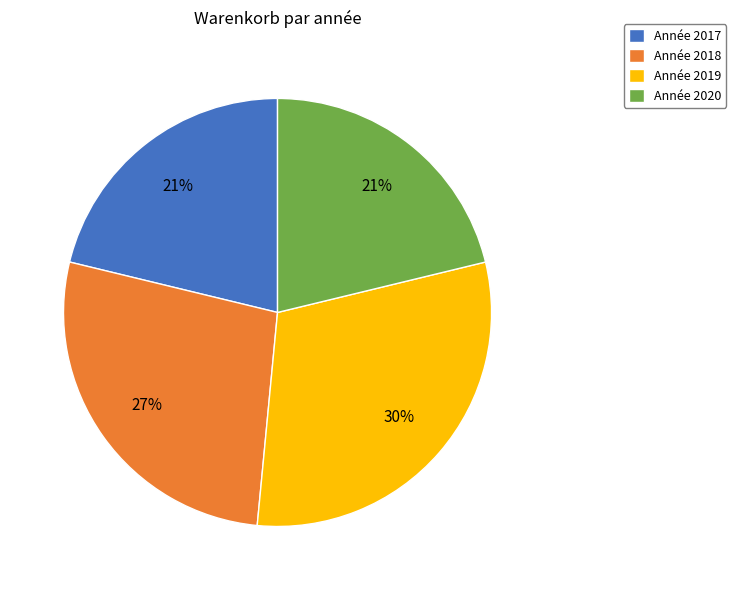

How many segments does this pie chart have?

4